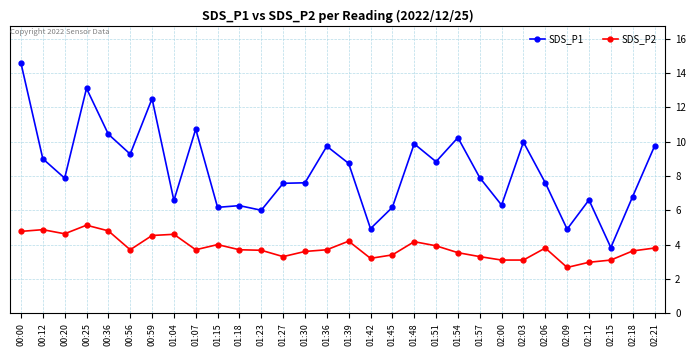

Between 01:39 and 02:12, which series saw the biggest shift?

SDS_P1